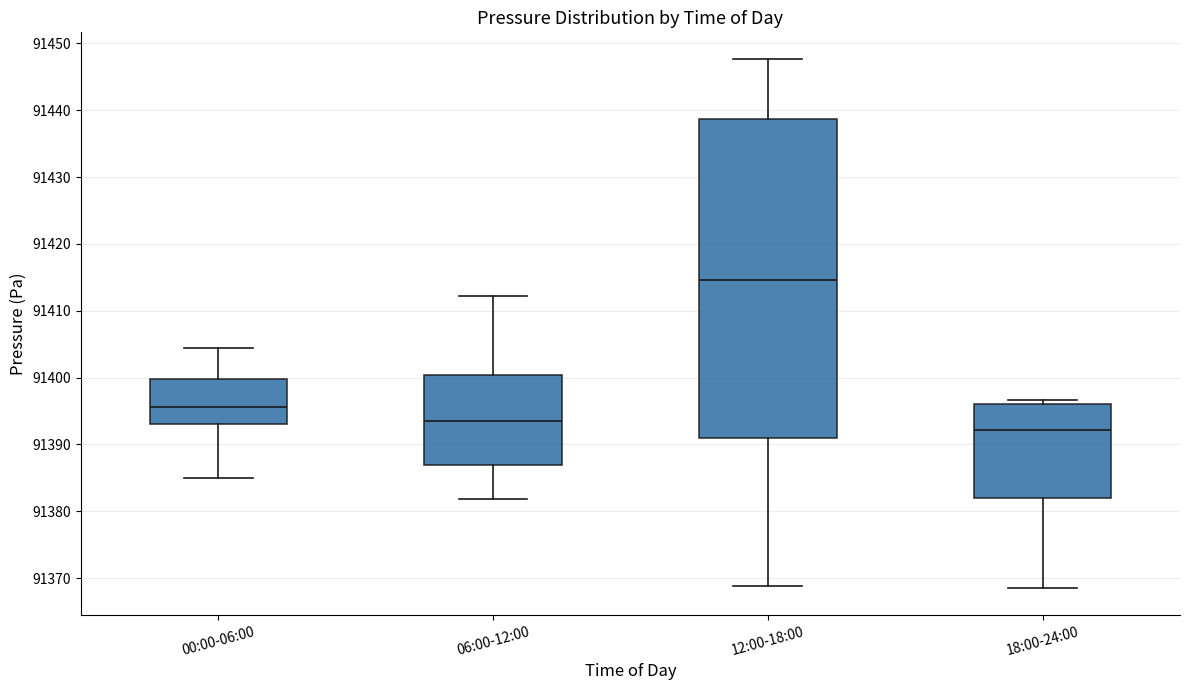

Reading left to right, read every box against the y-axis: the position of its median line, the range the box covers, and the ends of its whiskers. The values are not printed on the chart, so give them approximately, as read against the axis.

00:00-06:00: median 91396, box 91393 to 91400, whiskers 91385 to 91404
06:00-12:00: median 91394, box 91387 to 91400, whiskers 91382 to 91412
12:00-18:00: median 91415, box 91391 to 91439, whiskers 91369 to 91448
18:00-24:00: median 91392, box 91382 to 91396, whiskers 91368 to 91397